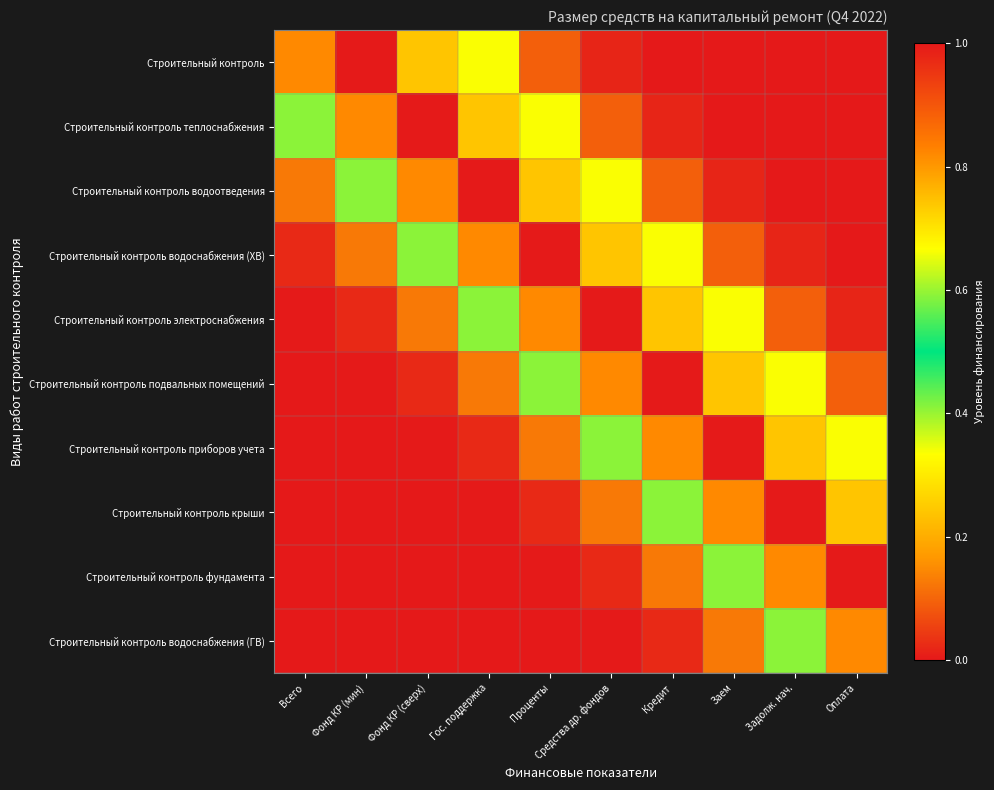

At how many categories does at least one series exceed 0?

10